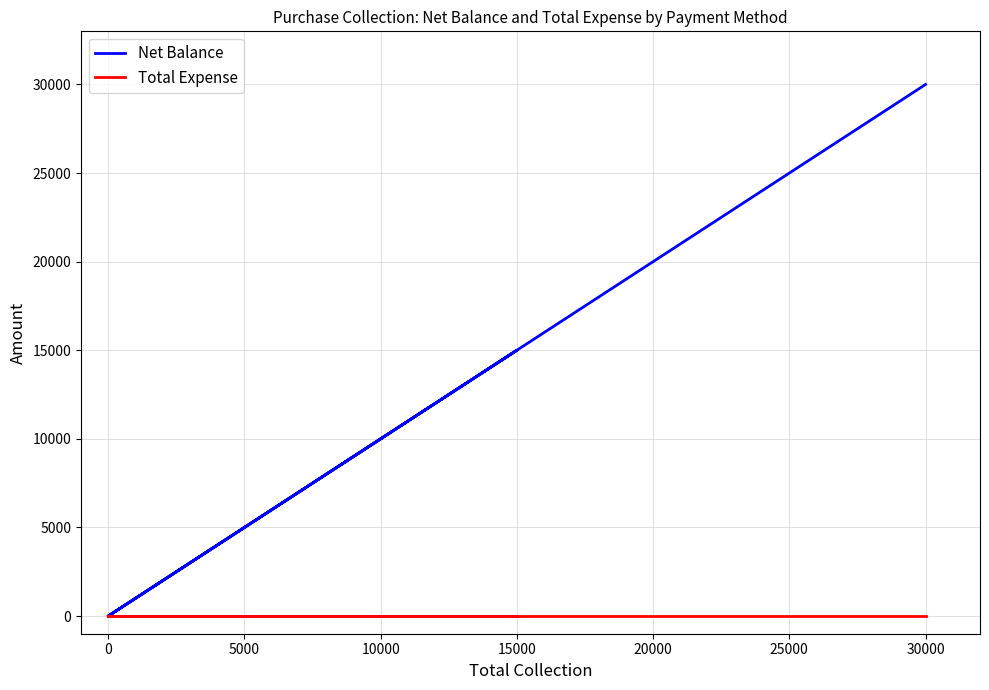

True or false: Total Expense has a value of 0 at 15000.

True